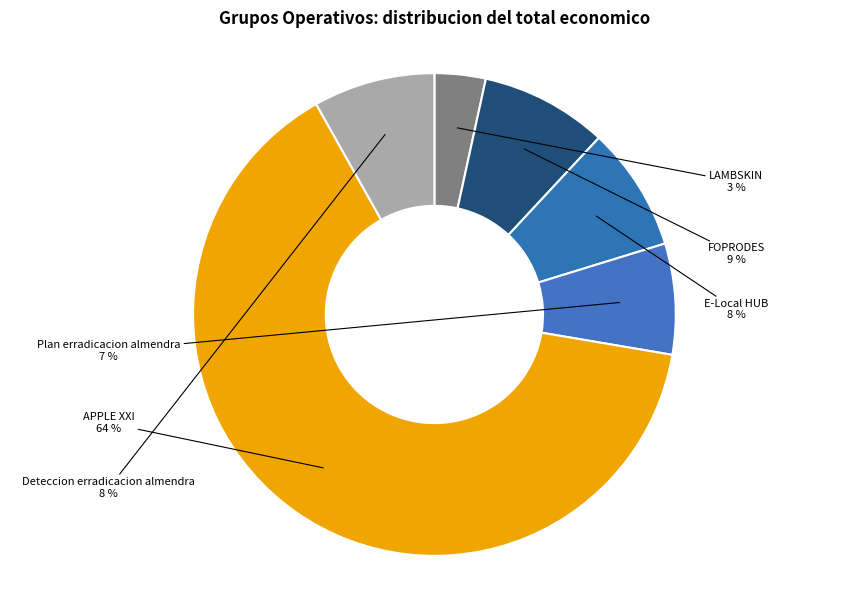

To the nearest percent, what is the average slice percentage?

17%